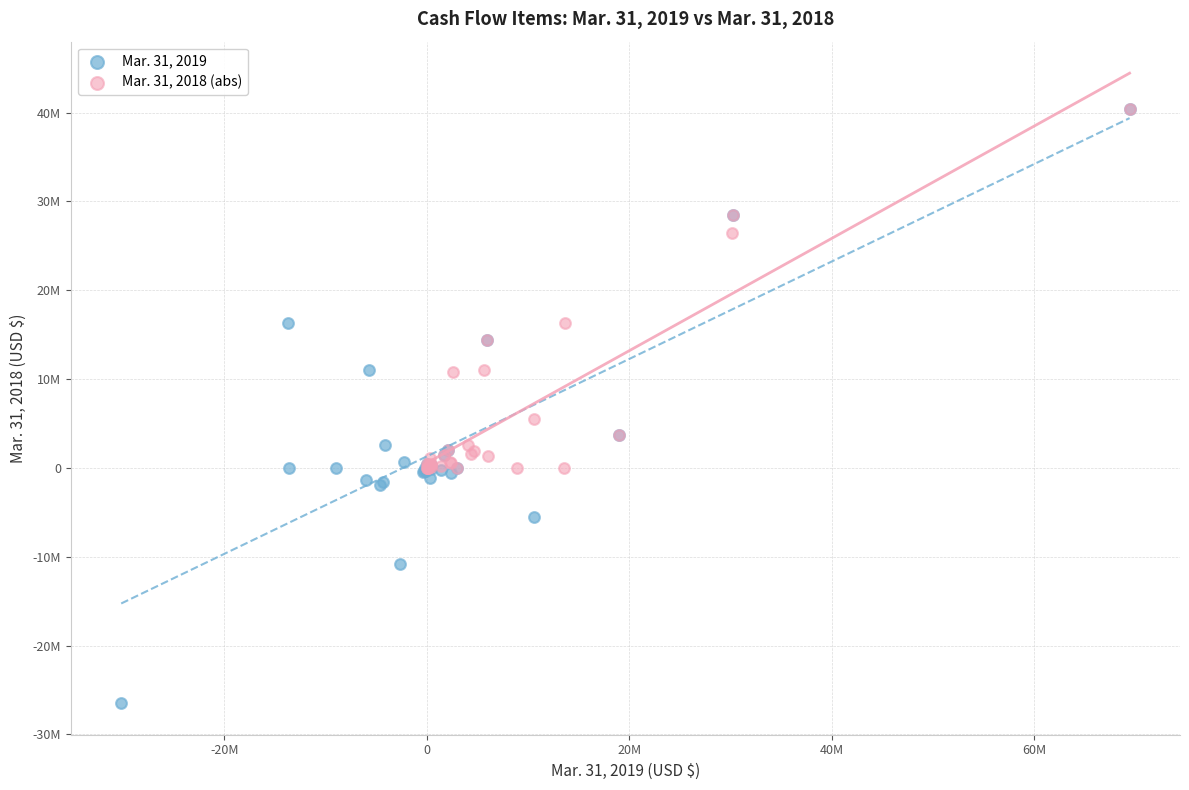

Which series has the largest Y range (max minus min)?

Mar. 31, 2019